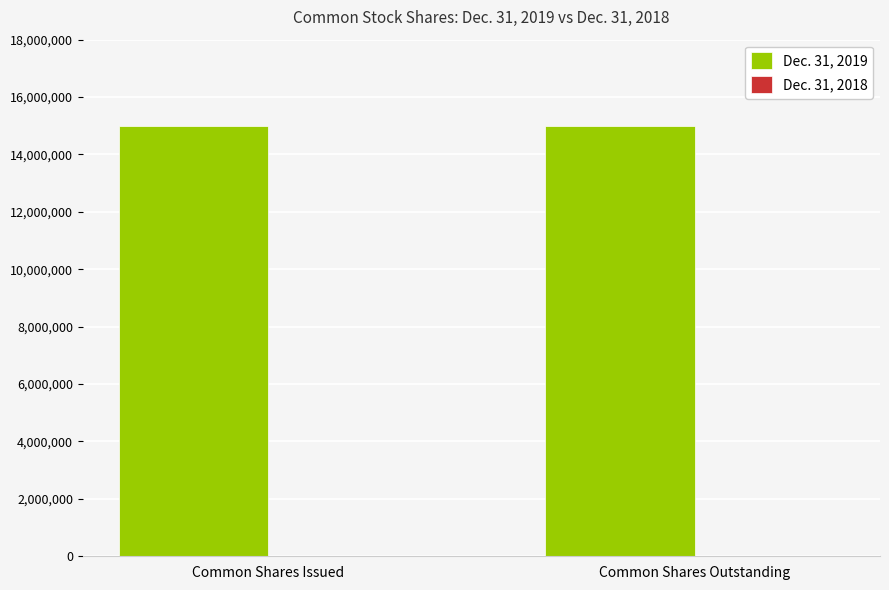

How many distinct data groups are displayed?

2